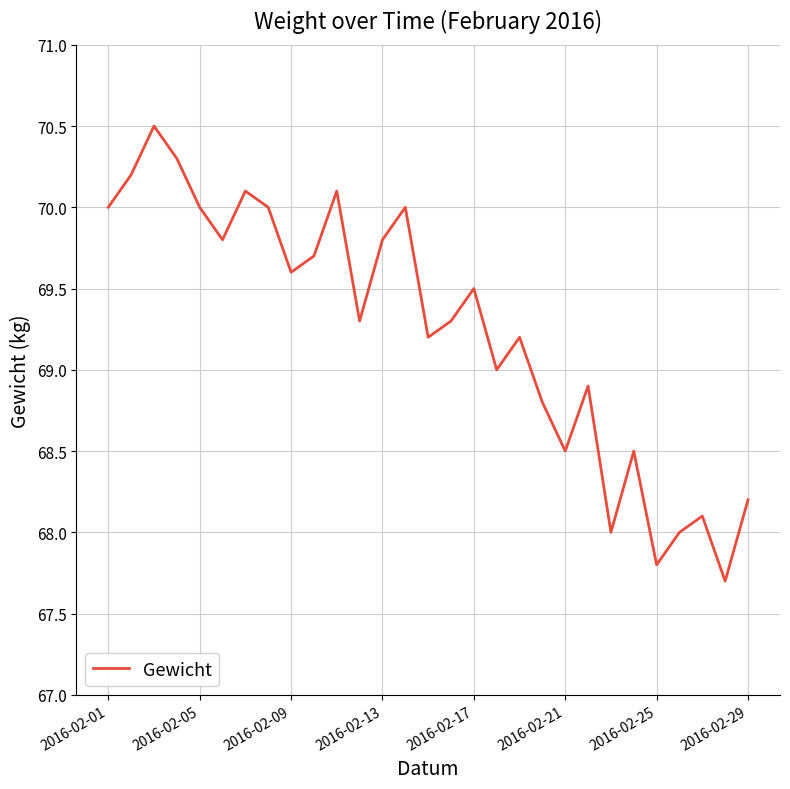

What is the minimum value shown in the chart?

67.7